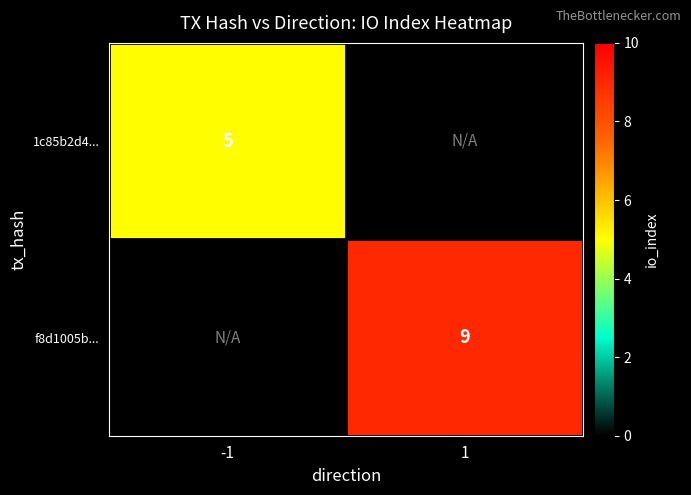

The f8d1005b... series shows 4 at 1. True or false?

False